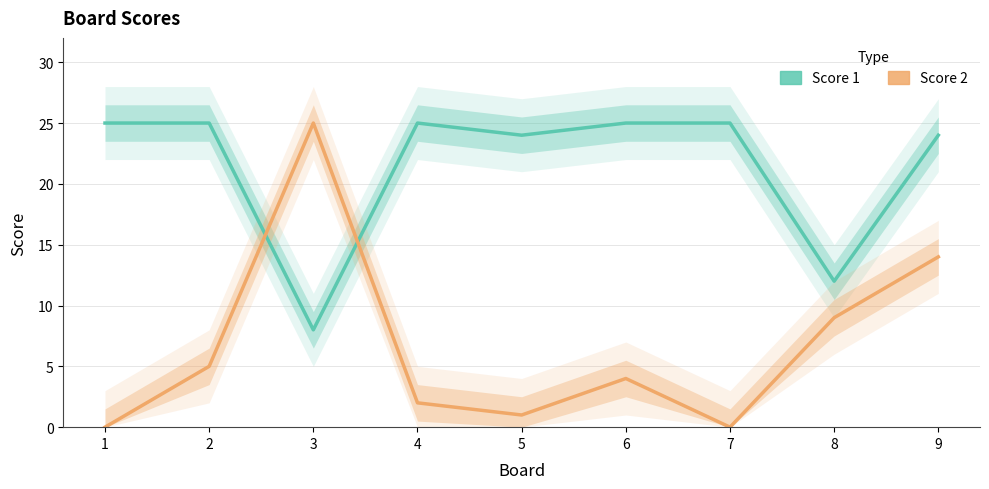

Which category has the lowest value in the Score 1 series?

3